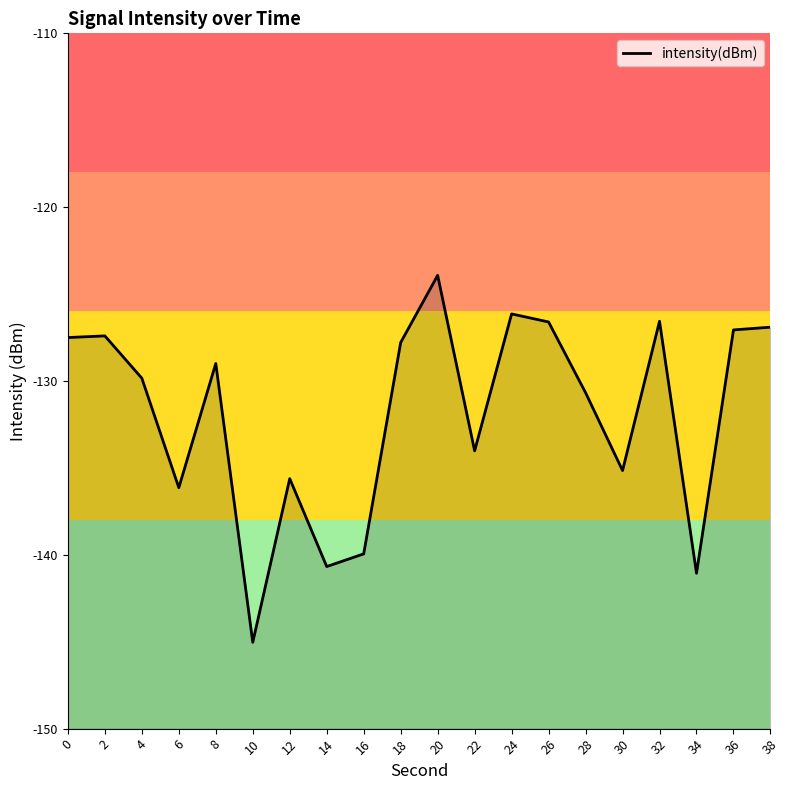

True or false: the data shows -127.8 at 18.

True